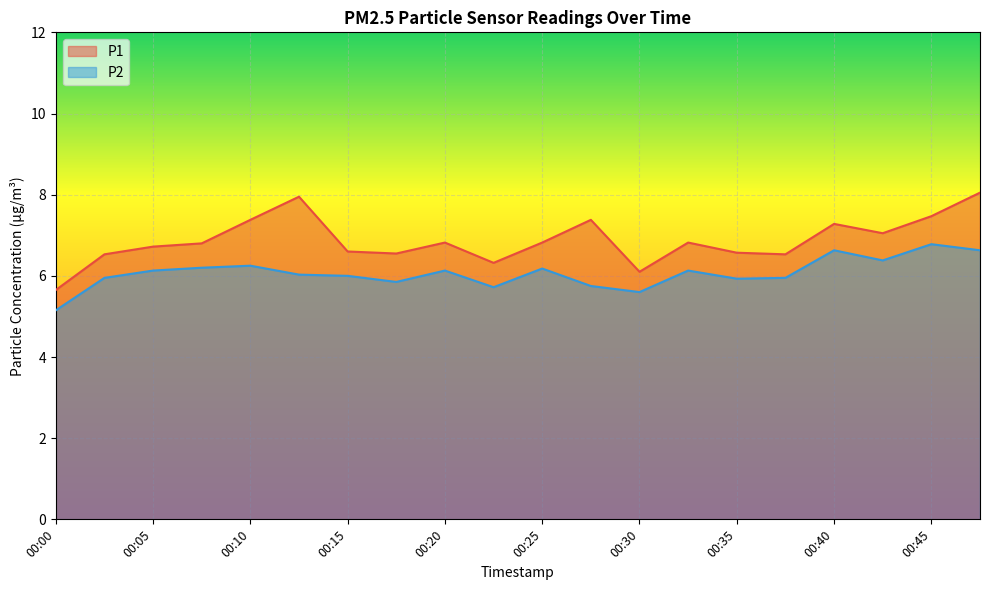

Is it true that P1 equals 6.6 at 00:35?

True